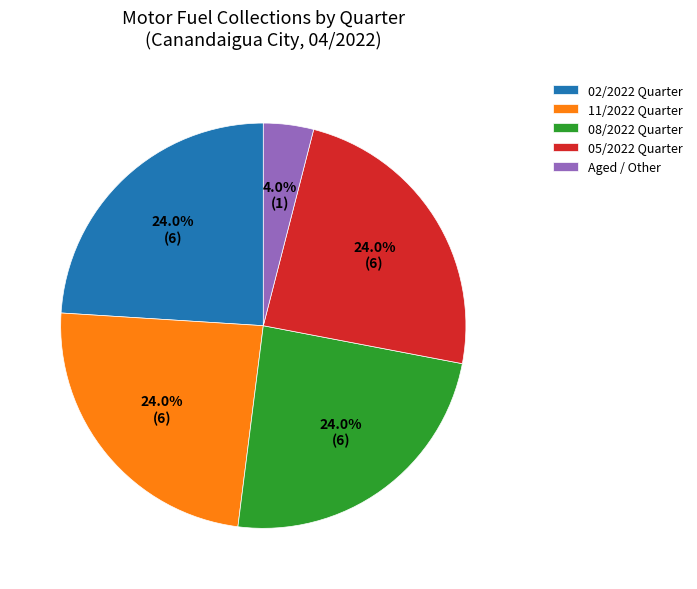

Which category has the smallest portion of the pie?

Aged / Other